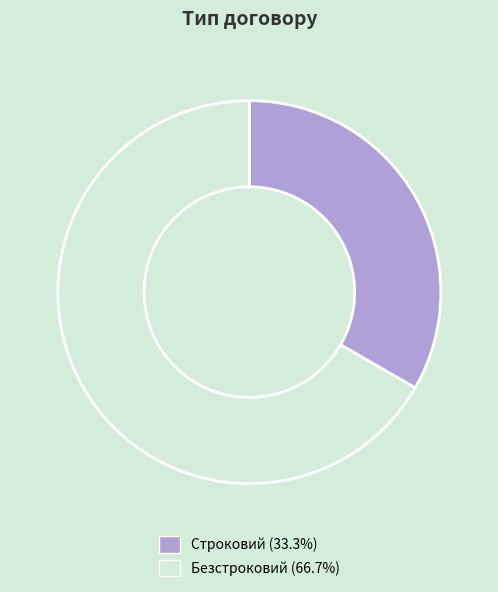

Which category has the smallest portion of the pie?

Строковий